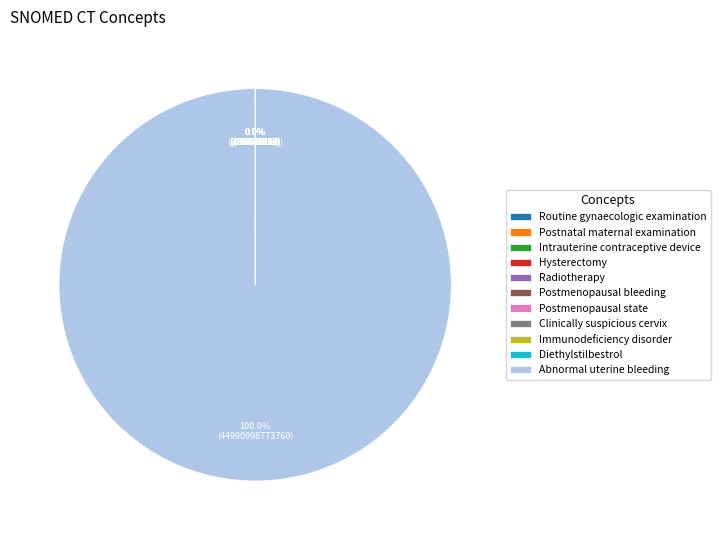

To the nearest percent, what is the difference between the largest and smallest slice percentages?

100%